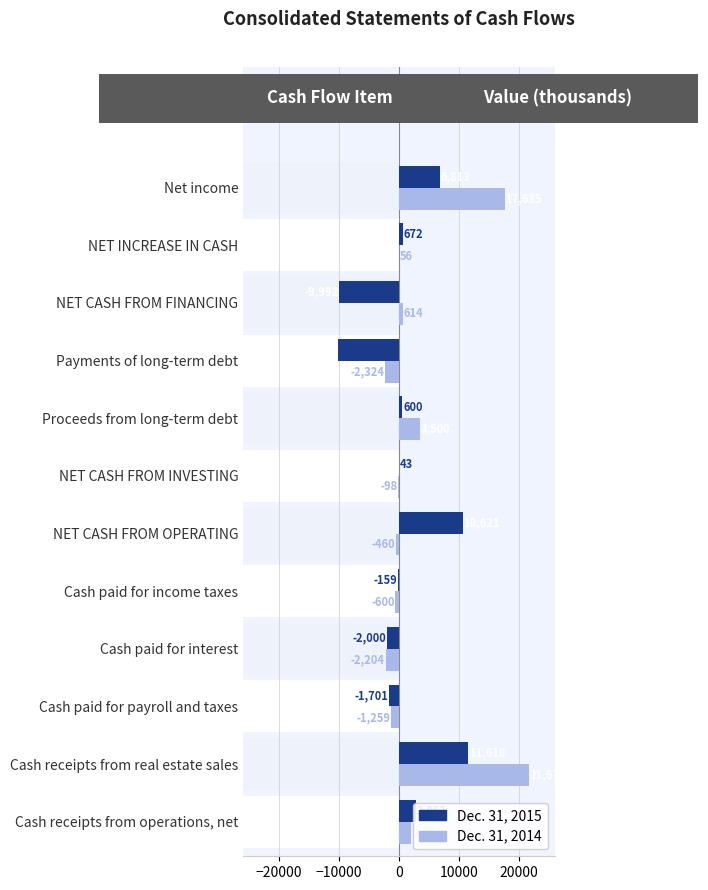

What is the value of the Dec. 31, 2015 bar at the 9th from the left?

-10211